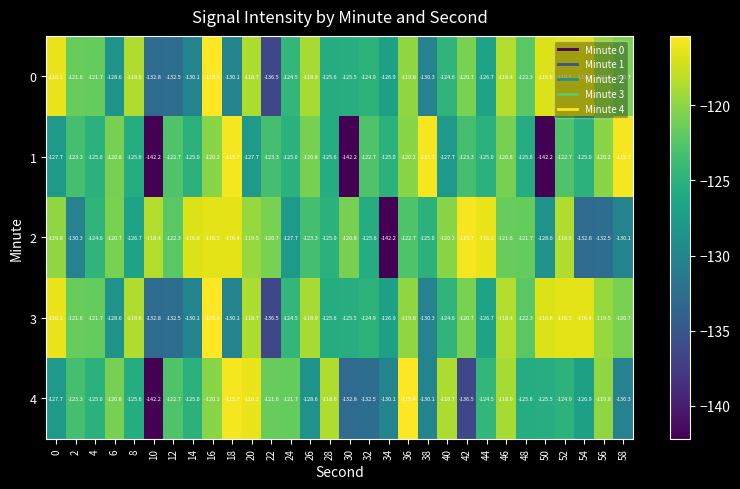

At which label does 4 reach its peak?

36